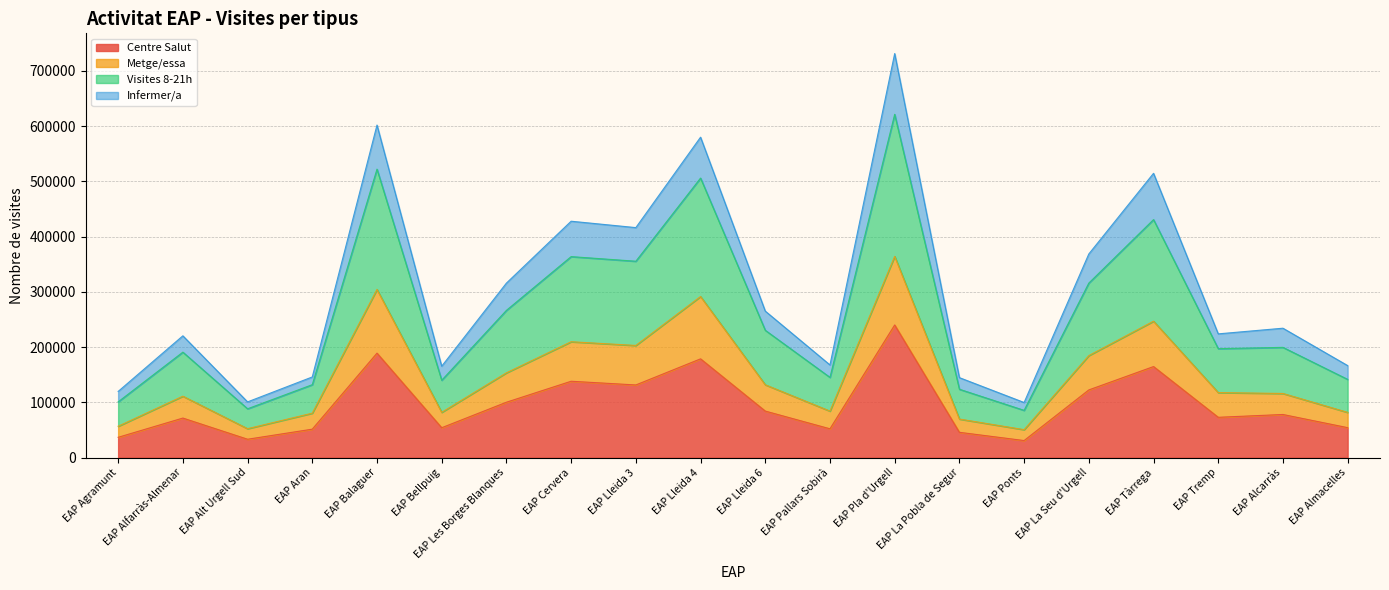

What are all the series names shown in the legend?

Centre Salut, Metge/essa, Visites 8-21h, Infermer/a